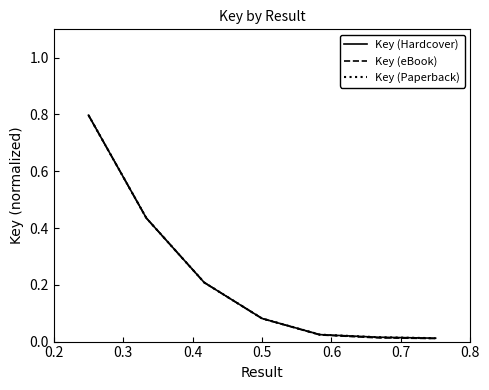

What is the difference between the second highest and second lowest values in the Key (Hardcover) series?

0.4